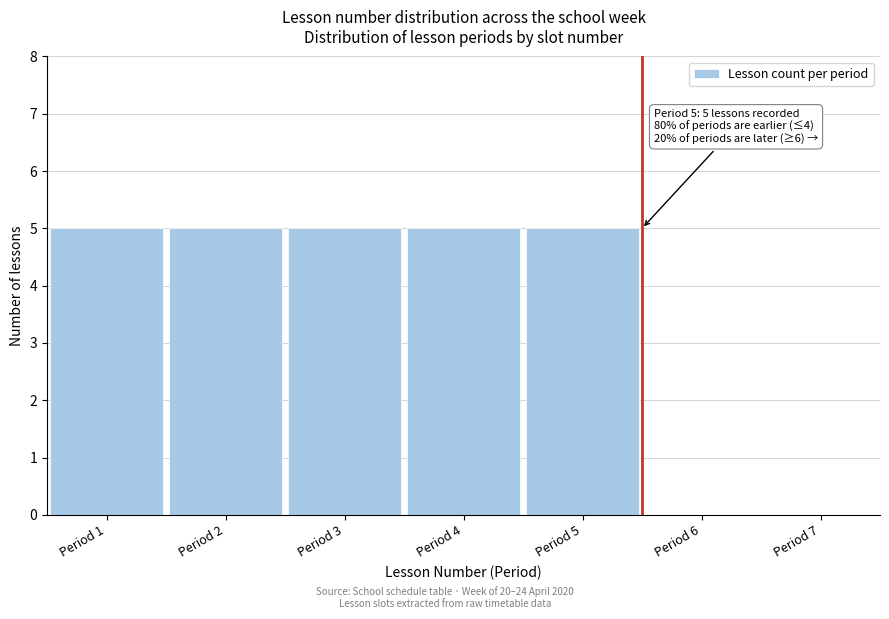

Reading right to left, extract all data points from this chart.

Period 7=0	Period 6=0	Period 5=5	Period 4=5	Period 3=5	Period 2=5	Period 1=5